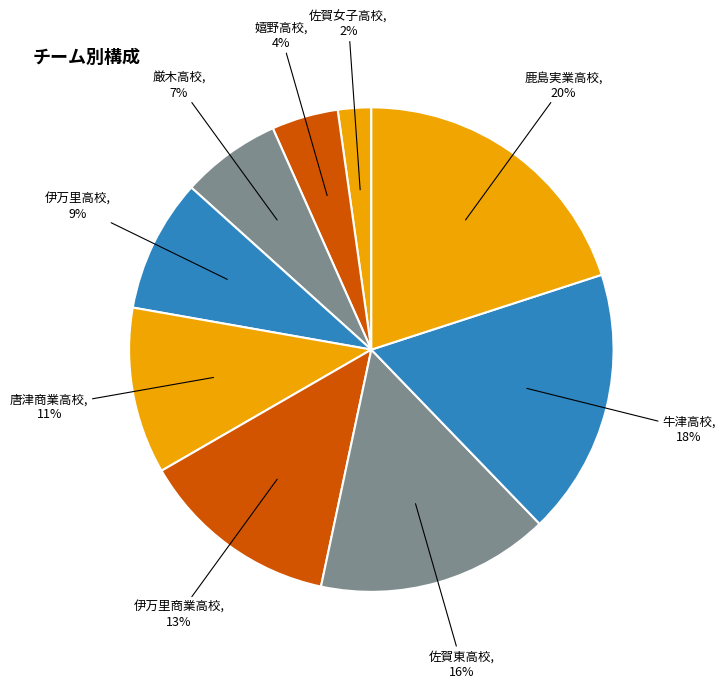

What percentage is the 伊万里商業高校 slice, to the nearest percent?

13%